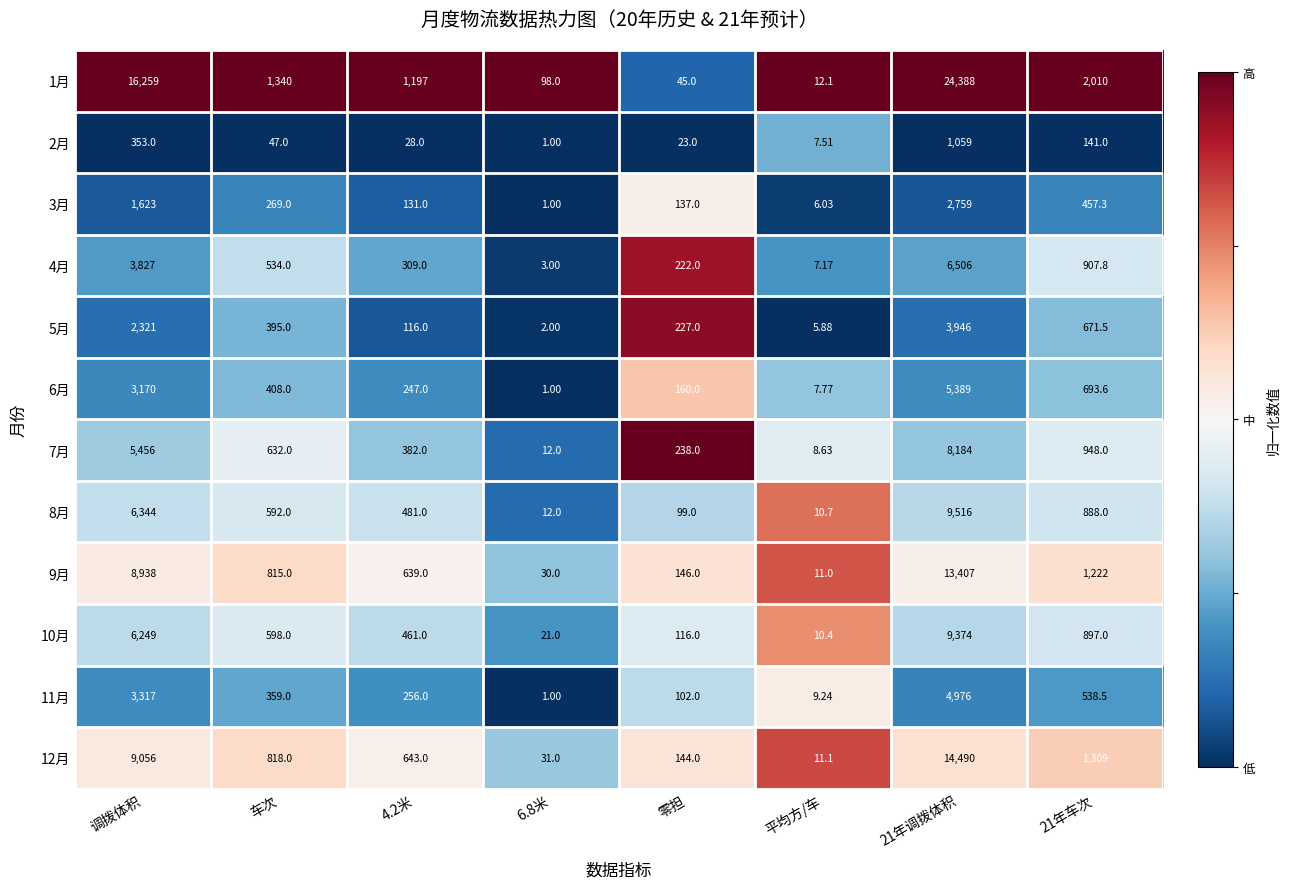

Rank the series by their maximum value, from highest to lowest.

1月, 12月, 9月, 8月, 10月, 7月, 4月, 6月, 11月, 5月, 3月, 2月